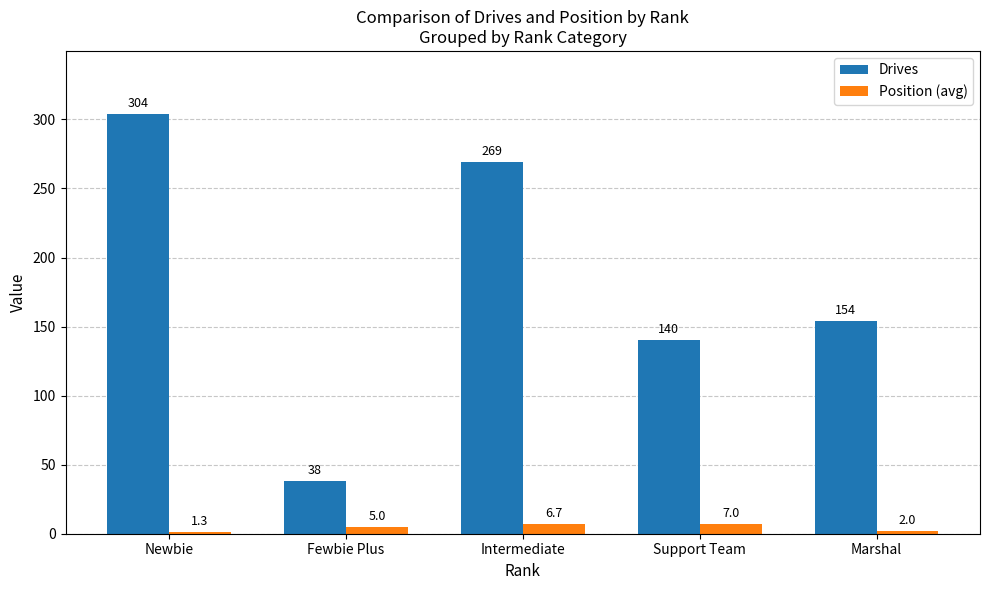

What is the difference between the second highest and minimum values in the Position (avg) series?

5.4